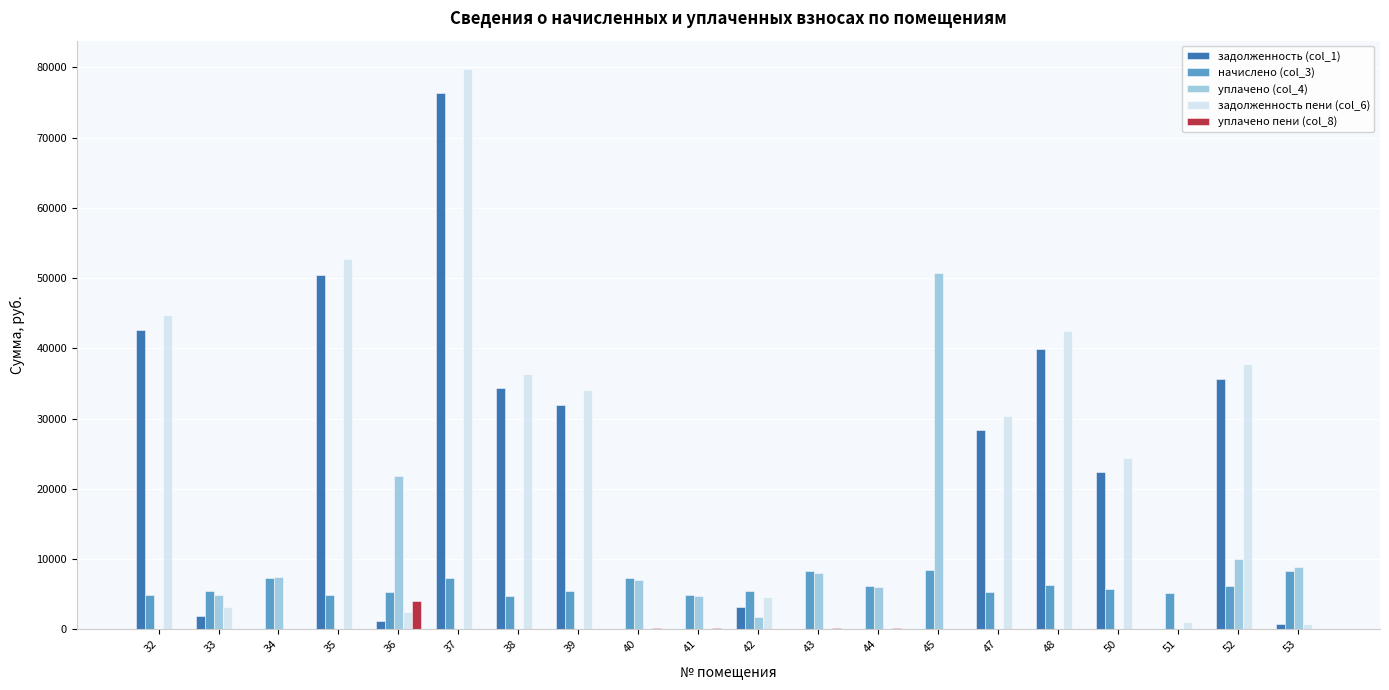

True or false: уплачено пени (col_8) has a value of 0.0 at 35.

True